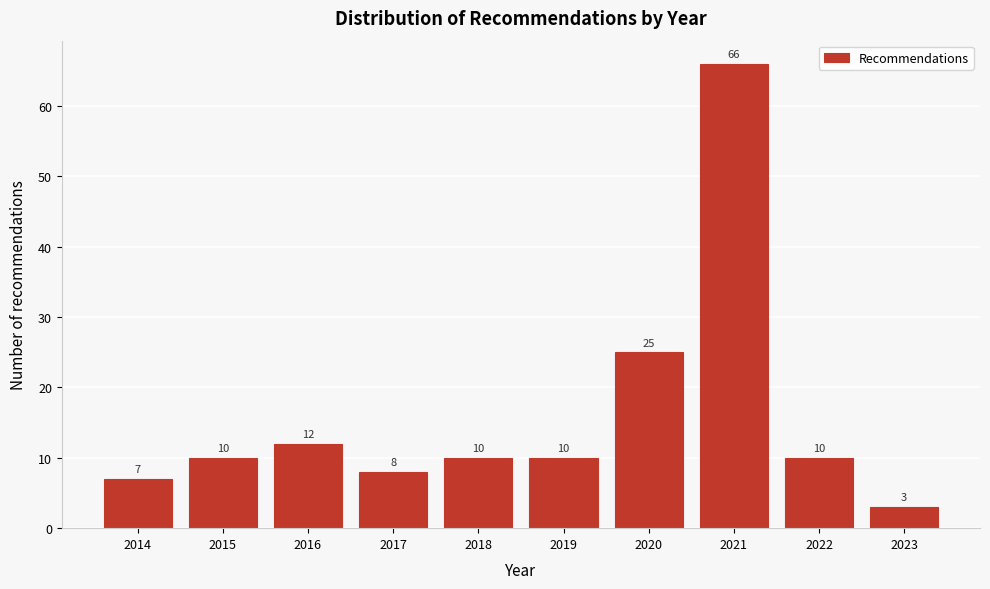

Reading left to right, extract all data points from this chart.

7	10	12	8	10	10	25	66	10	3